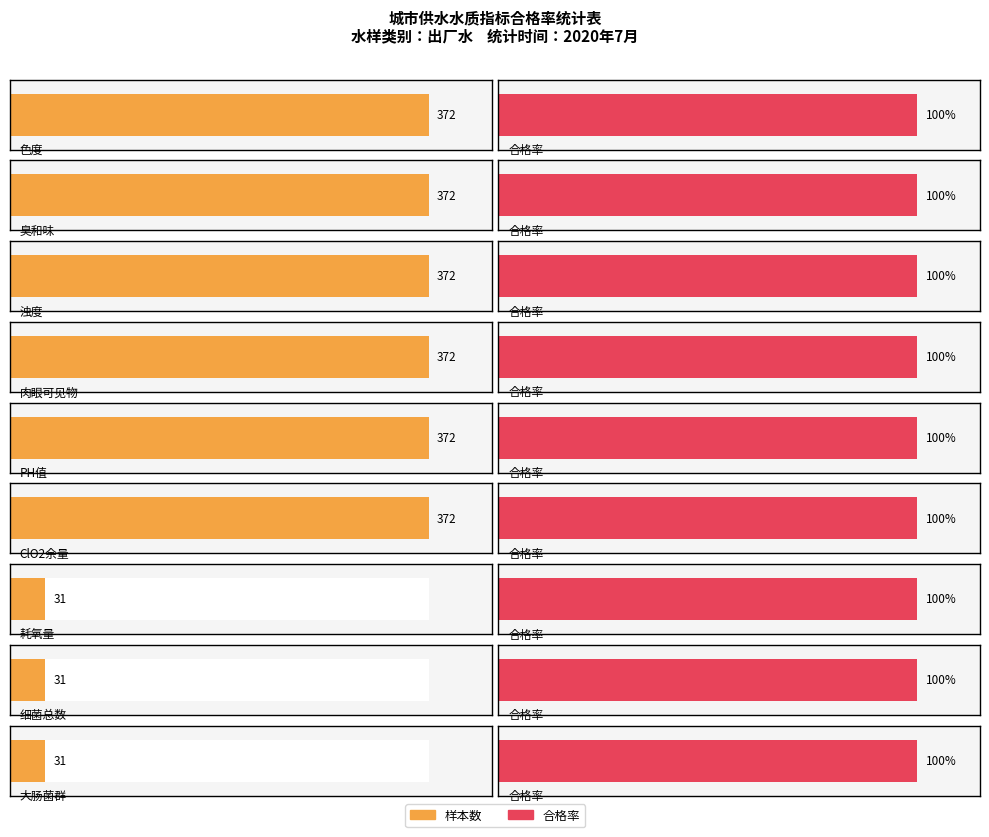

What is the label of the 6th bar from the left?

ClO2余量